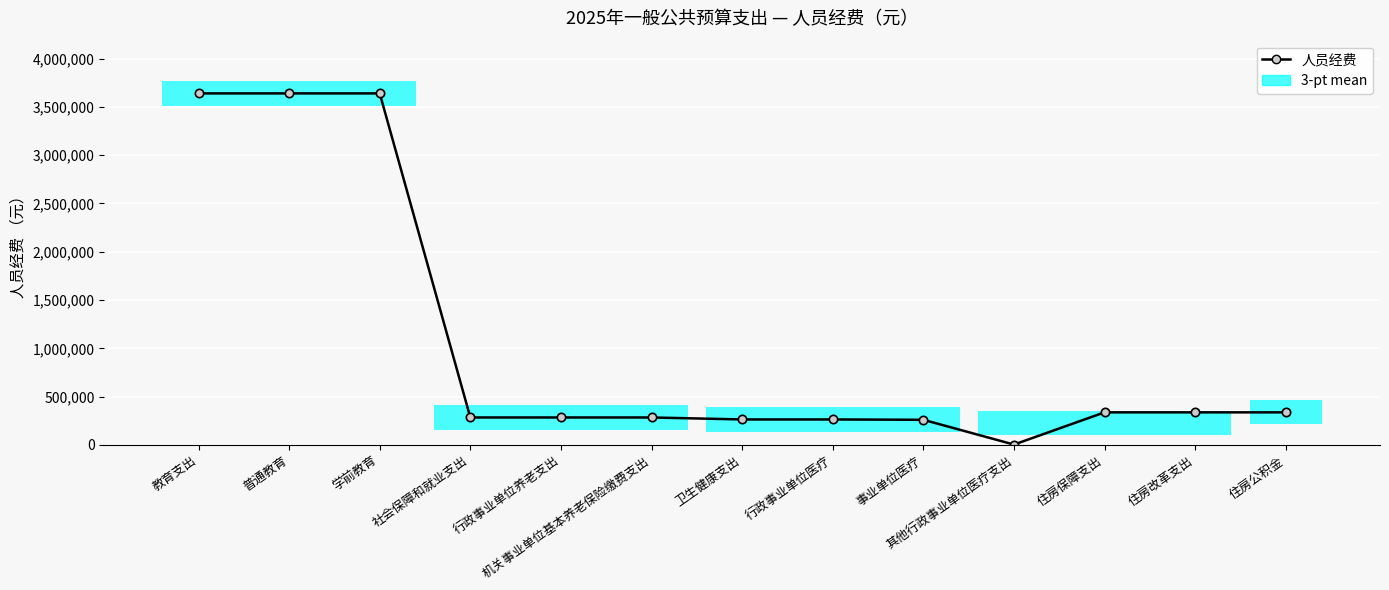

Where is the data nearest to the value 1821706?

住房保障支出